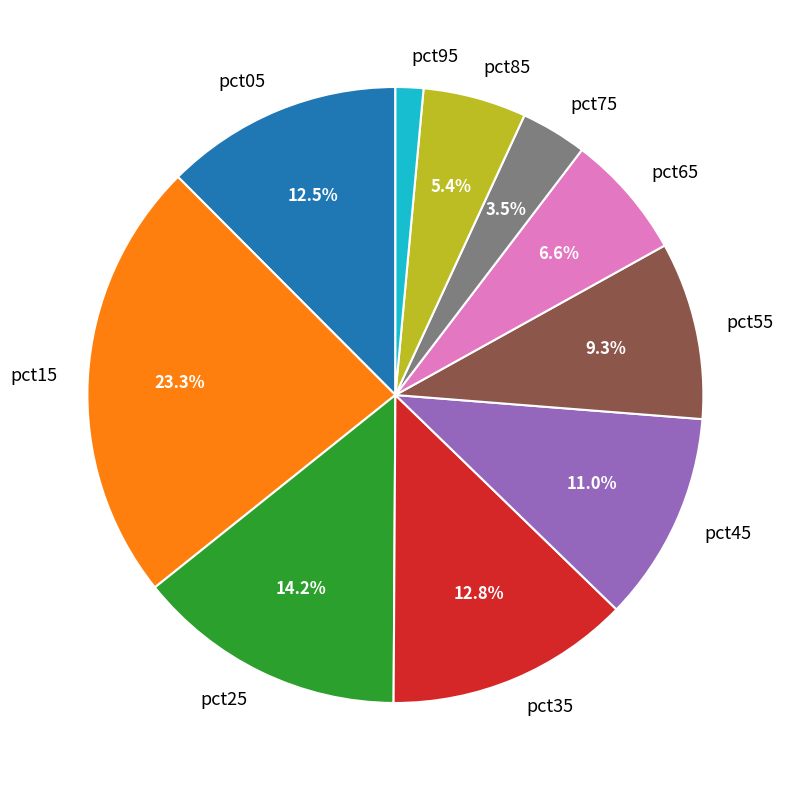

True or false: pct55 accounts for 9% of the total.

True